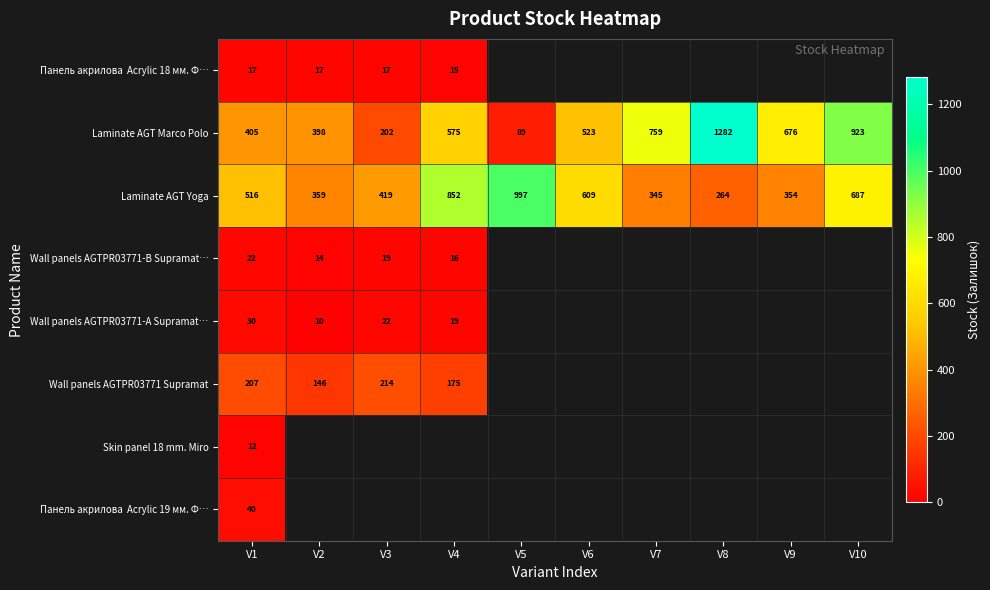

Is the value of Wall panels AGTPR03771-А Supramat… at V3 greater than the value of Laminate AGT Marco Polo at V9?

No